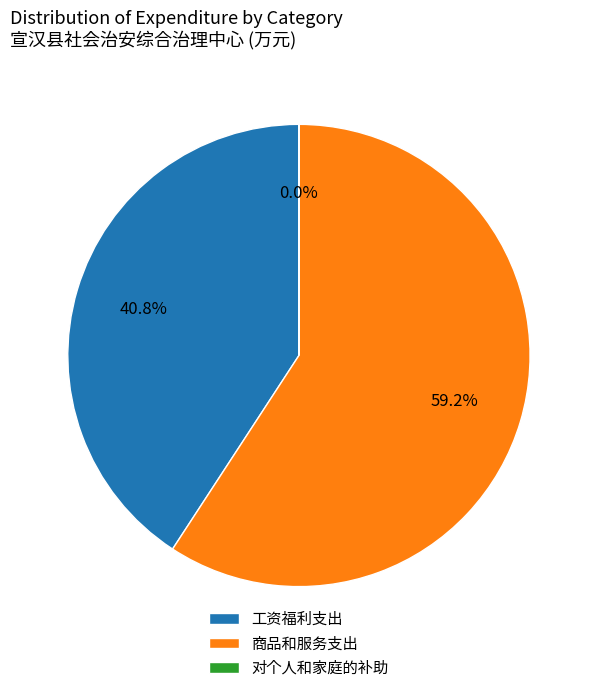

Is it true that 商品和服务支出 is 59% of the pie?

True